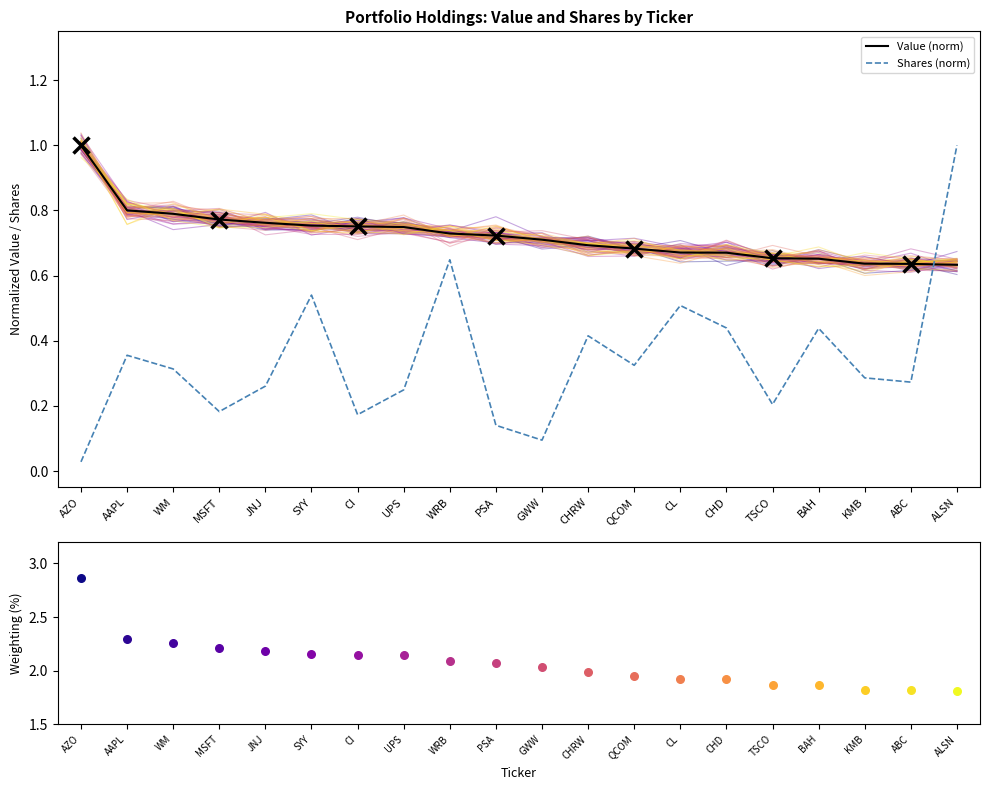

What are all the series names shown in the legend?

Value (norm), Shares (norm)